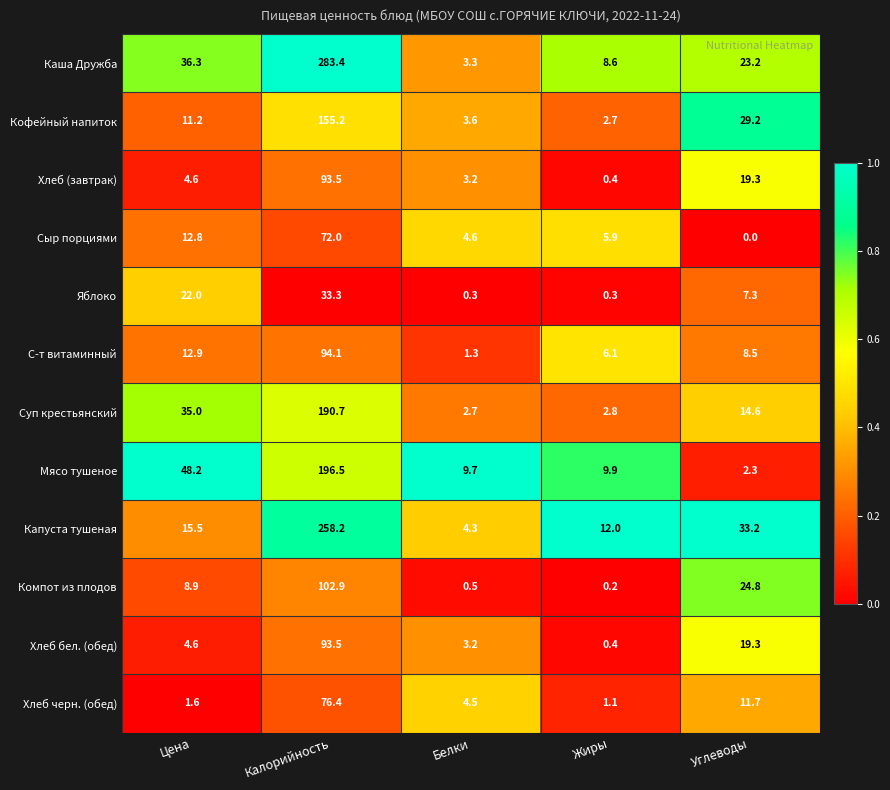

Which series changed the most between Цена and Белки?

Мясо тушеное